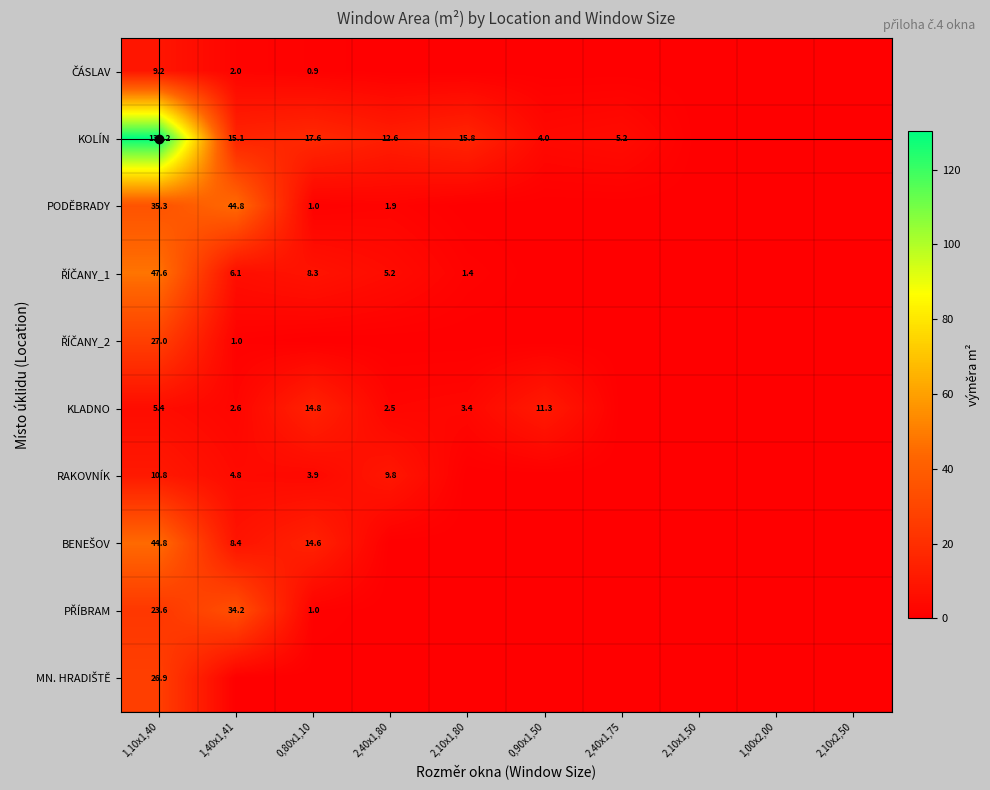

Which has a higher value, 1,40x1,41 or 2,10x2,50?

1,40x1,41